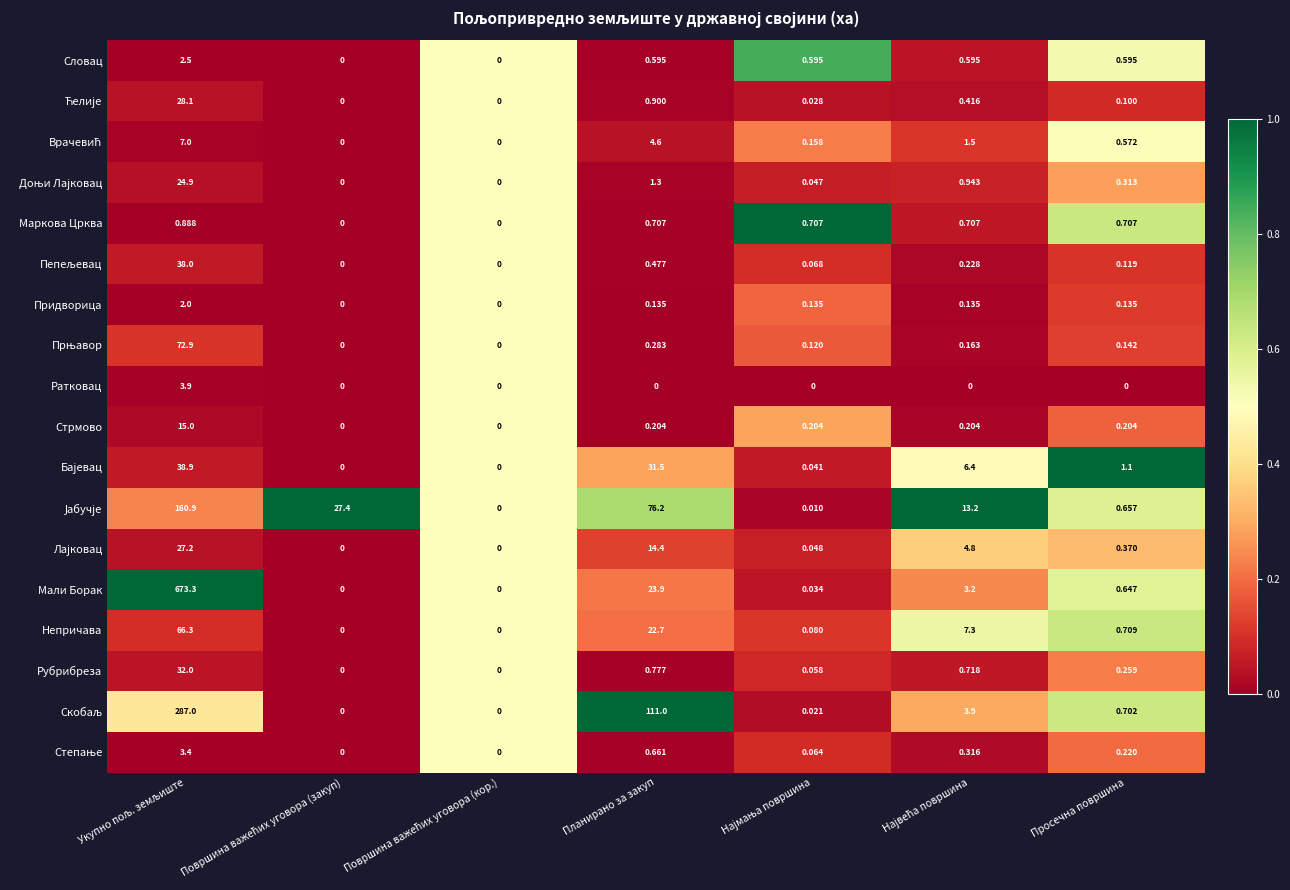

Which series has the largest range (max minus min)?

Мали Борак